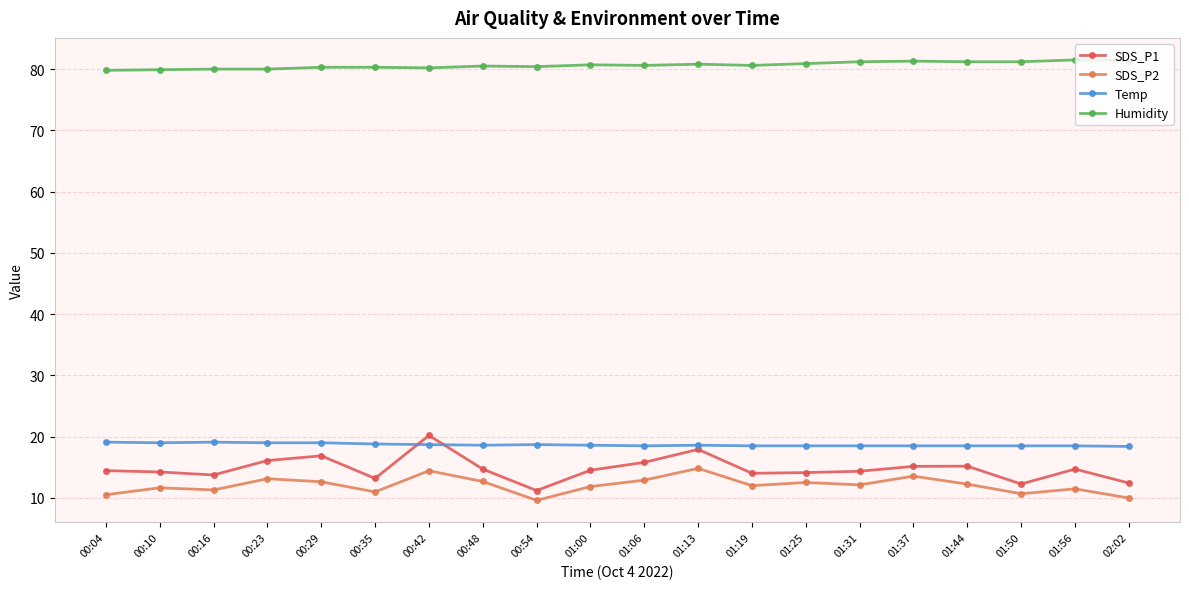

Read the SDS_P1 value at 01:06.

15.8